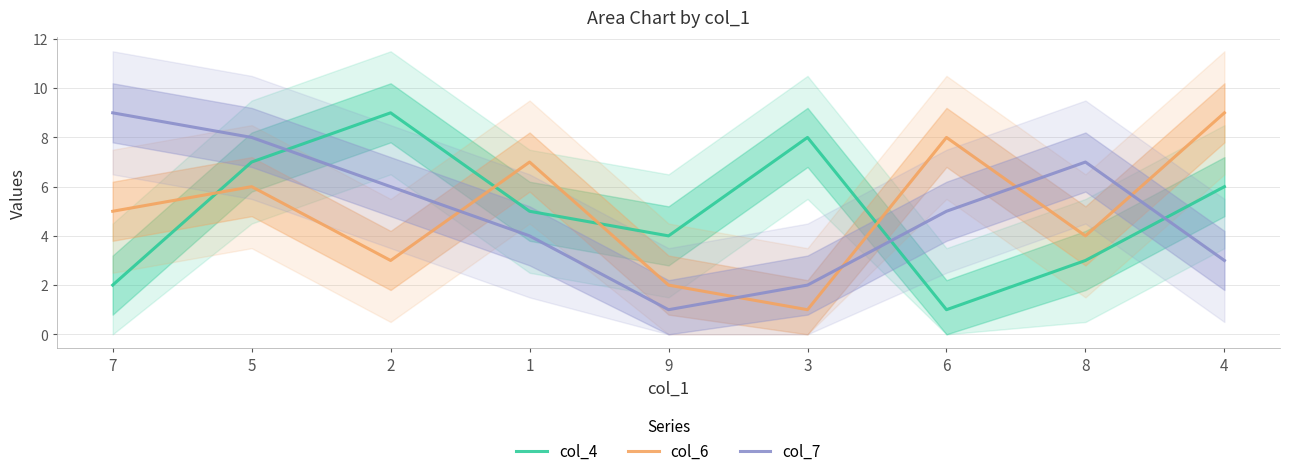

Reading left to right, transcribe all the data shown in this chart.

col_4: 7=2	5=7	2=9	1=5	9=4	3=8	6=1	8=3	4=6
col_6: 7=5	5=6	2=3	1=7	9=2	3=1	6=8	8=4	4=9
col_7: 7=9	5=8	2=6	1=4	9=1	3=2	6=5	8=7	4=3